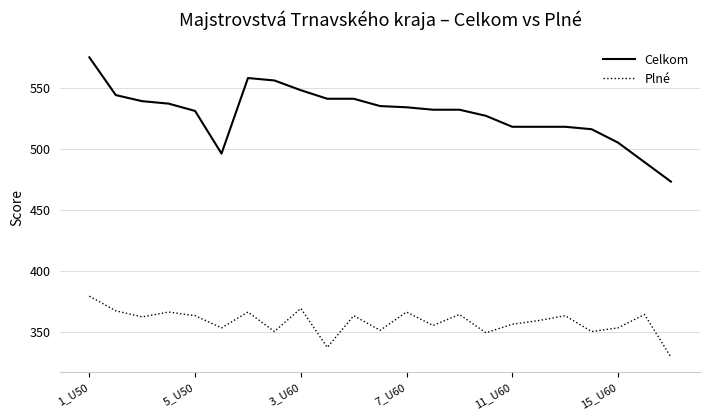

What is the minimum value for Plné?

329